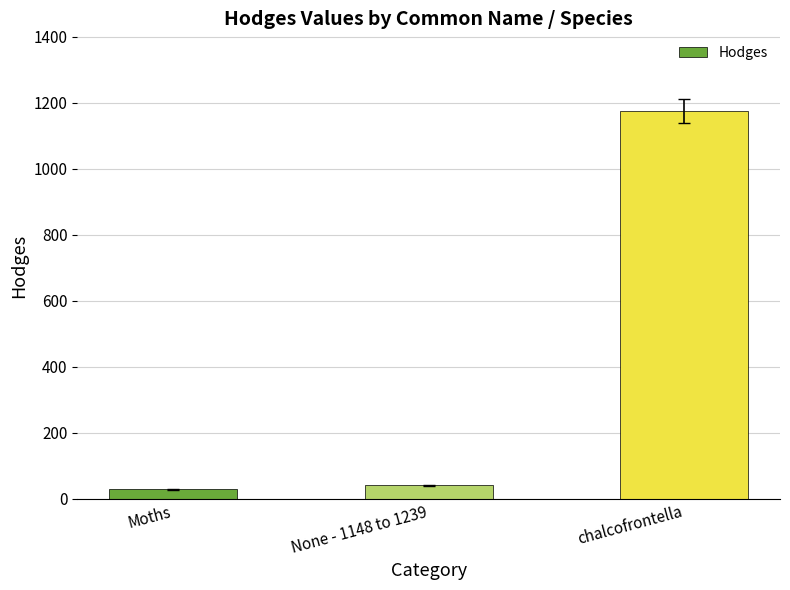

What is the label of the 3rd bar from the right?

Moths